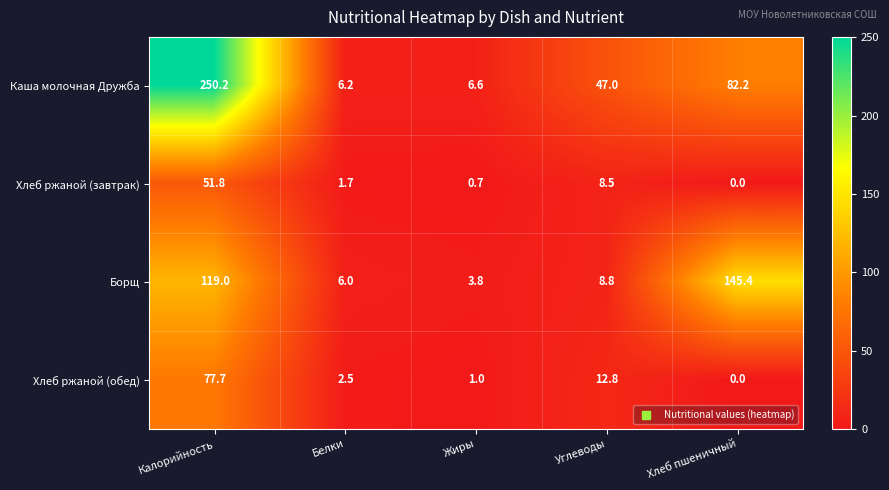

Which series has the widest spread of values?

Каша молочная Дружба